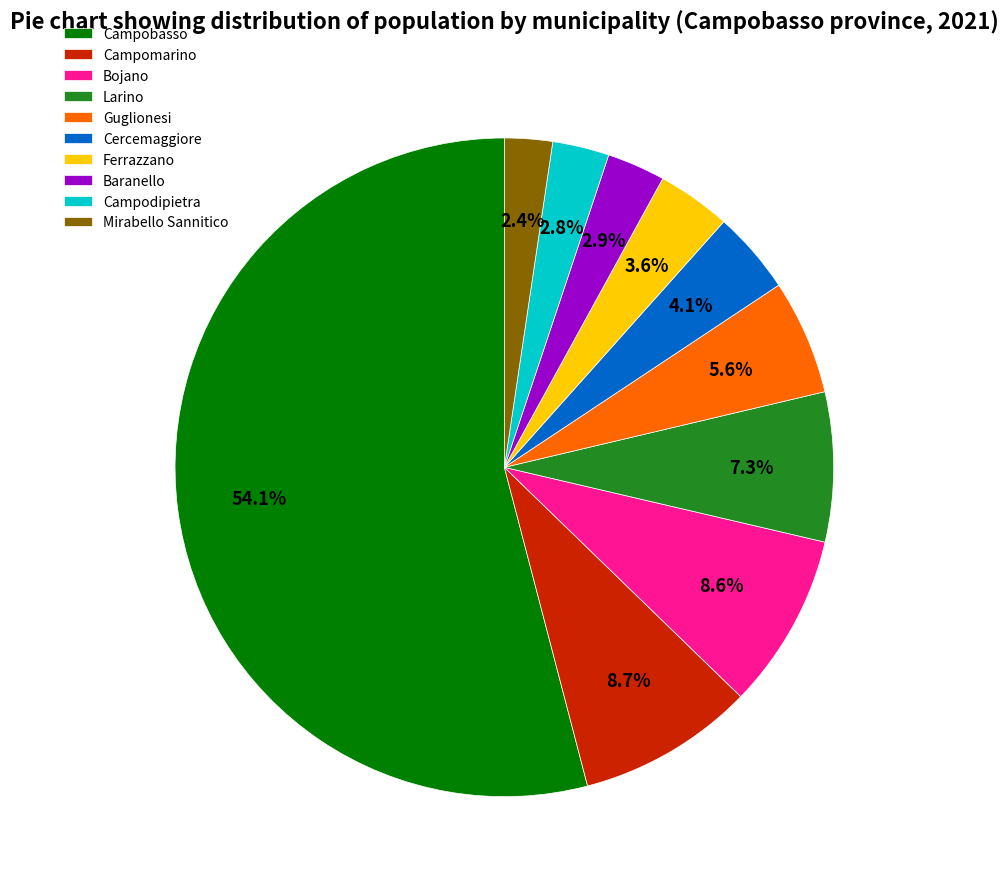

To the nearest percent, what is the combined percentage of Campomarino and Mirabello Sannitico?

11%